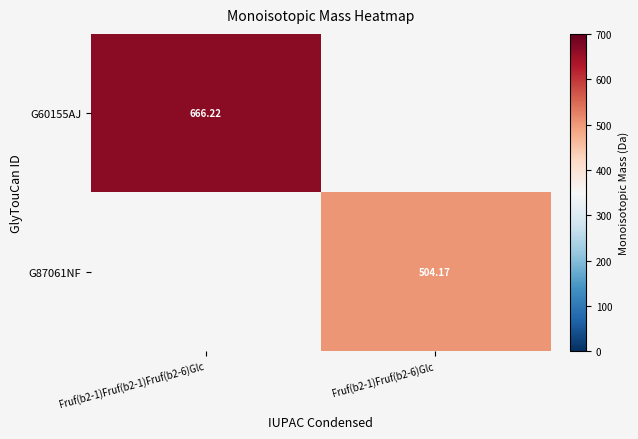

Is the value of G60155AJ at Fruf(b2-1)Fruf(b2-1)Fruf(b2-6)Glc greater than the value of G87061NF at Fruf(b2-1)Fruf(b2-6)Glc?

Yes